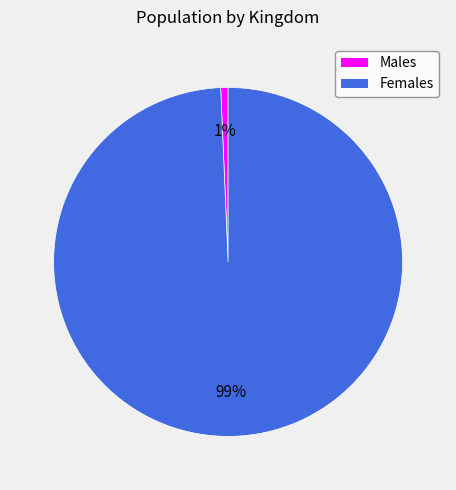

To the nearest percent, what is the average slice percentage?

50%